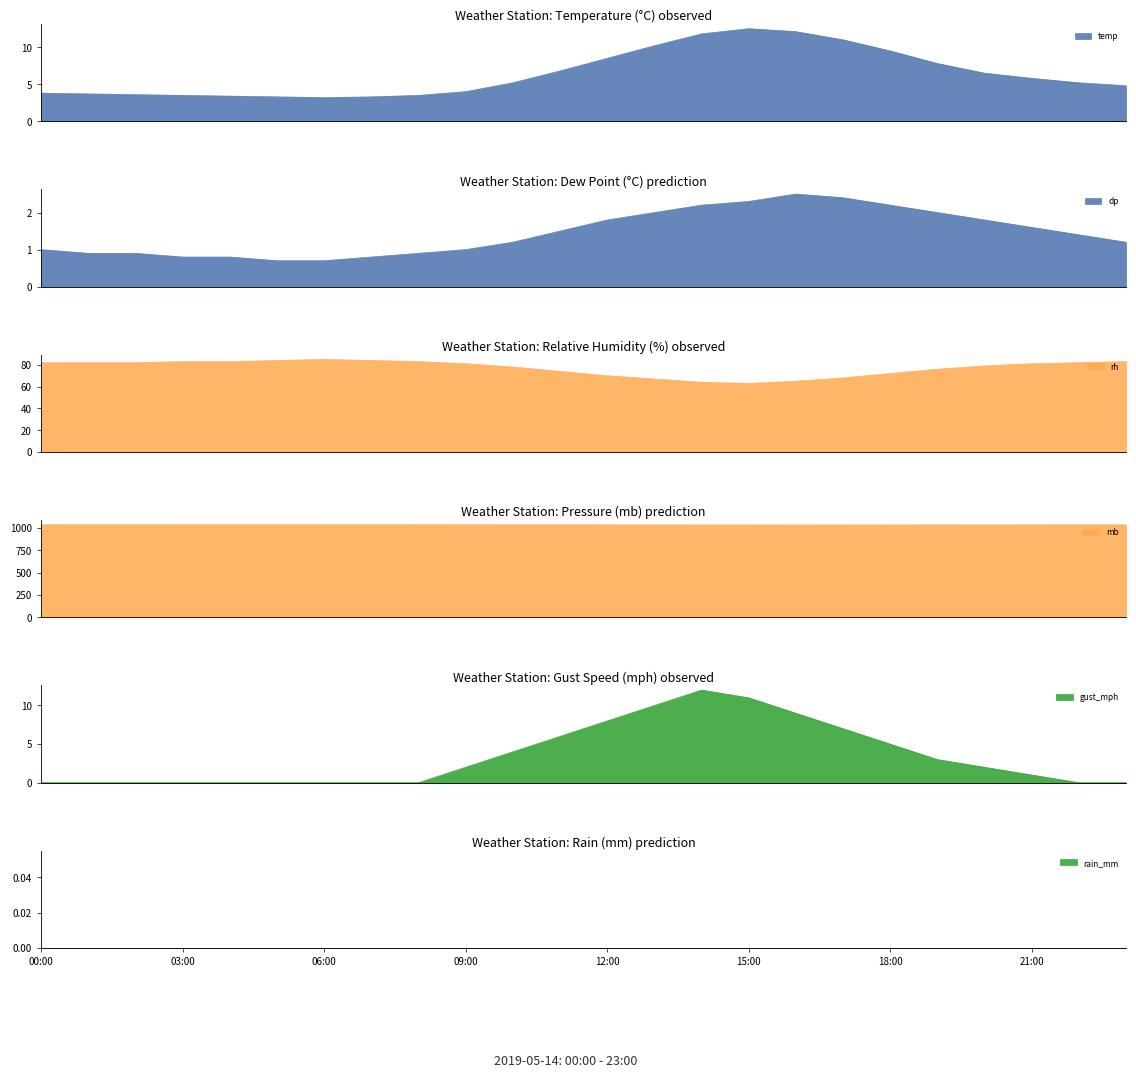

Reading right to left, list all the values displayed in this chart.

temp: 23:00=4.8	22:00=5.2	21:00=5.8	20:00=6.5	19:00=7.8	18:00=9.5	17:00=11.0	16:00=12.1	15:00=12.5	14:00=11.8	13:00=10.2	12:00=8.5	11:00=6.8	10:00=5.2	09:00=4.0	08:00=3.5	07:00=3.3	06:00=3.2	05:00=3.3	04:00=3.4	03:00=3.5	02:00=3.6	01:00=3.7	00:00=3.8
dp: 23:00=1.2	22:00=1.4	21:00=1.6	20:00=1.8	19:00=2.0	18:00=2.2	17:00=2.4	16:00=2.5	15:00=2.3	14:00=2.2	13:00=2.0	12:00=1.8	11:00=1.5	10:00=1.2	09:00=1.0	08:00=0.9	07:00=0.8	06:00=0.7	05:00=0.7	04:00=0.8	03:00=0.8	02:00=0.9	01:00=0.9	00:00=1.0
rh: 23:00=83.0	22:00=82.0	21:00=81.0	20:00=79.0	19:00=76.0	18:00=72.0	17:00=68.0	16:00=65.0	15:00=63.0	14:00=64.0	13:00=67.0	12:00=70.0	11:00=74.0	10:00=78.0	09:00=81.0	08:00=83.0	07:00=84.0	06:00=85.0	05:00=84.0	04:00=83.0	03:00=83.0	02:00=82.0	01:00=82.0	00:00=82.0
mb: 23:00=1035.3	22:00=1035.1	21:00=1034.9	20:00=1034.7	19:00=1034.5	18:00=1034.3	17:00=1034.1	16:00=1034.0	15:00=1034.1	14:00=1034.3	13:00=1034.6	12:00=1034.9	11:00=1035.2	10:00=1035.5	09:00=1035.8	08:00=1036.0	07:00=1036.1	06:00=1036.2	05:00=1036.3	04:00=1036.3	03:00=1036.2	02:00=1036.2	01:00=1036.1	00:00=1036.0
gust_mph: 23:00=0.0	22:00=0.0	21:00=1.0	20:00=2.0	19:00=3.0	18:00=5.0	17:00=7.0	16:00=9.0	15:00=11.0	14:00=12.0	13:00=10.0	12:00=8.0	11:00=6.0	10:00=4.0	09:00=2.0	08:00=0.0	07:00=0.0	06:00=0.0	05:00=0.0	04:00=0.0	03:00=0.0	02:00=0.0	01:00=0.0	00:00=0.0